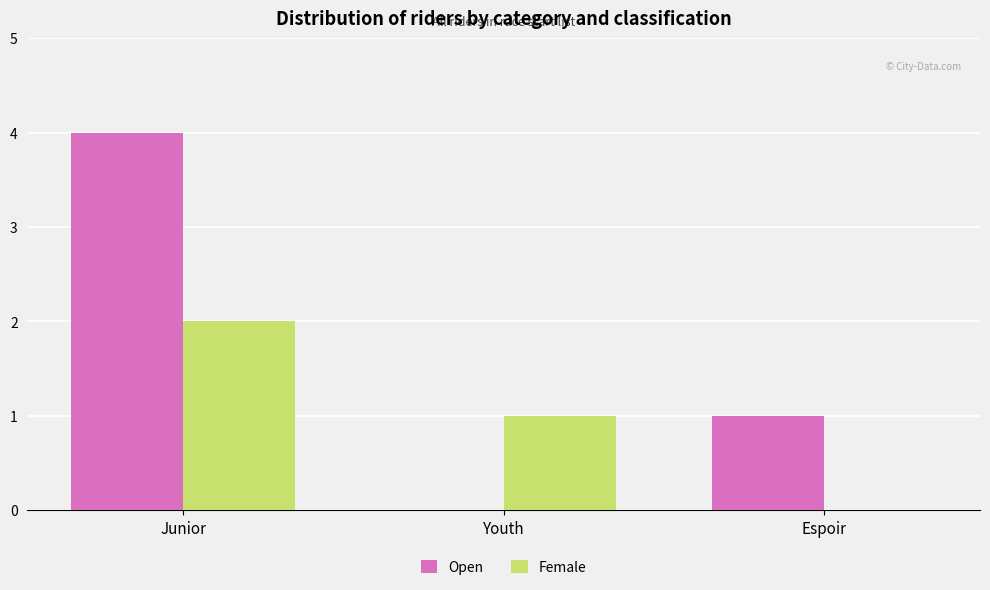

Where is Female nearest to the value 1?

Youth